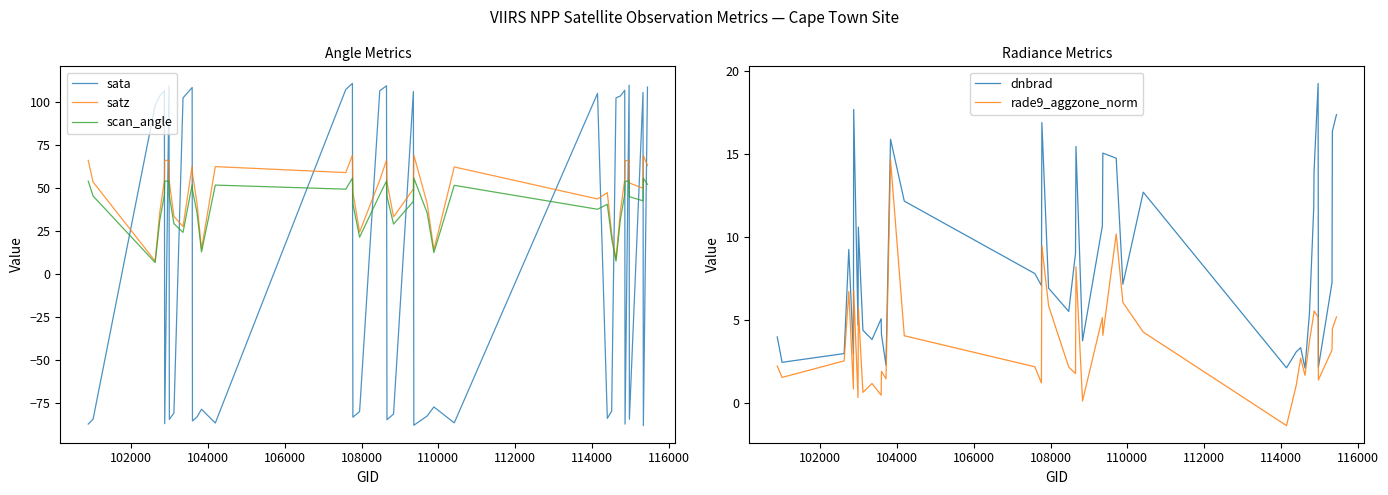

How many times do sata and satz cross each other?

21